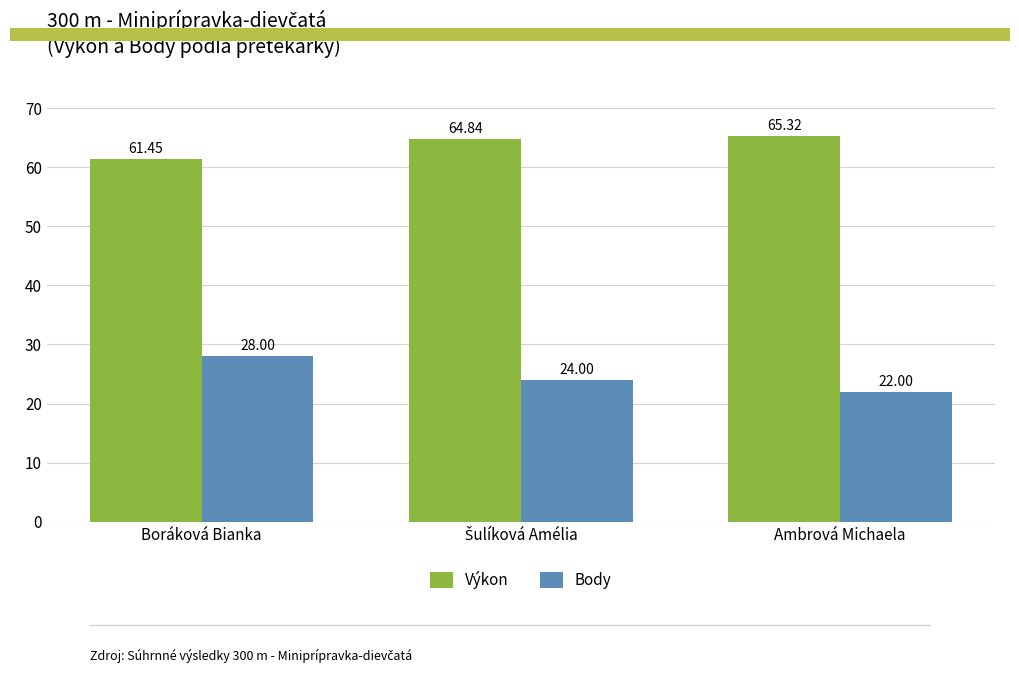

At which label does Výkon reach its peak?

Ambrová Michaela